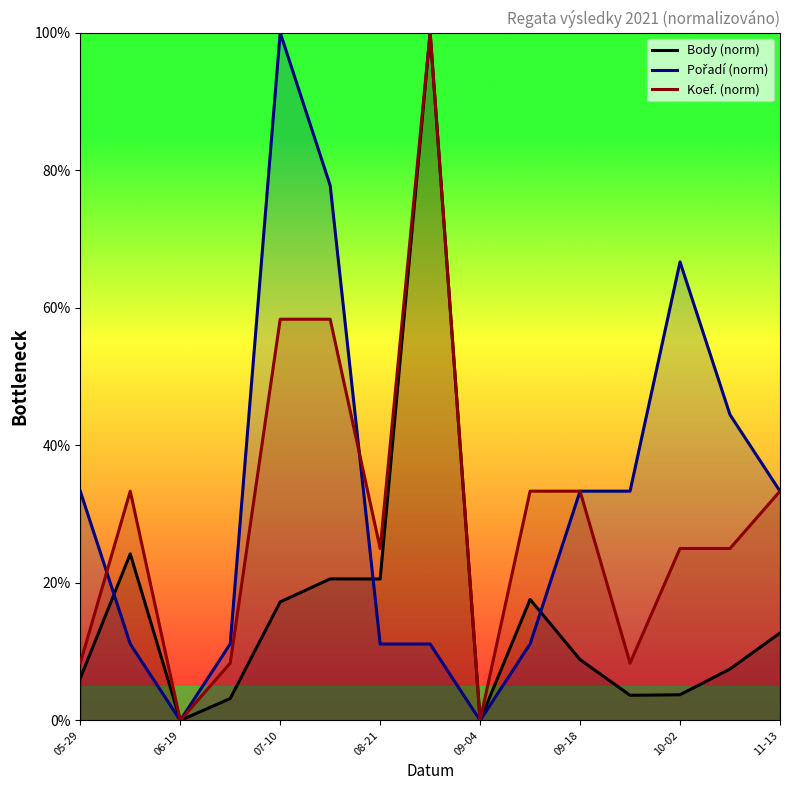

The value of Koef. (norm) at 06-19 is -41.7. True or false?

False